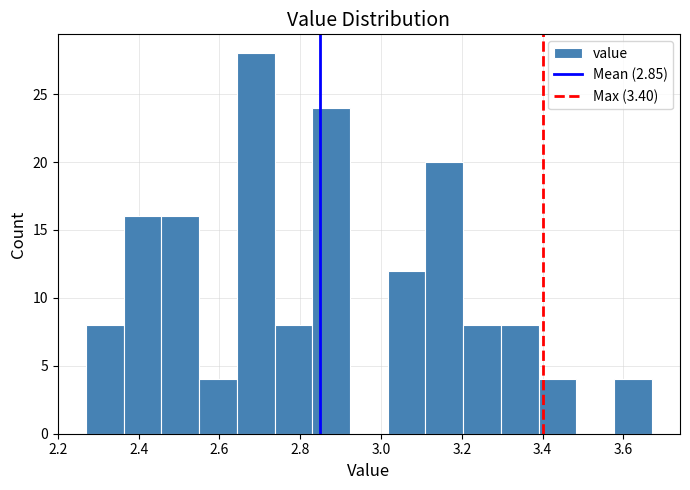

Reading left to right, transcribe this chart: for each bar, give the range it covers on the x-axis and its height. Neither the bar edges nor the heights are printed on the chart, so give them approximately, as read against the axes.

2.28 to 2.36: 8
2.36 to 2.46: 16
2.46 to 2.56: 16
2.56 to 2.64: 4
2.64 to 2.74: 28
2.74 to 2.84: 8
2.84 to 2.92: 24
2.92 to 3.02: 0
3.02 to 3.12: 12
3.12 to 3.20: 20
3.20 to 3.30: 8
3.30 to 3.40: 8
3.40 to 3.48: 4
3.48 to 3.58: 0
3.58 to 3.68: 4